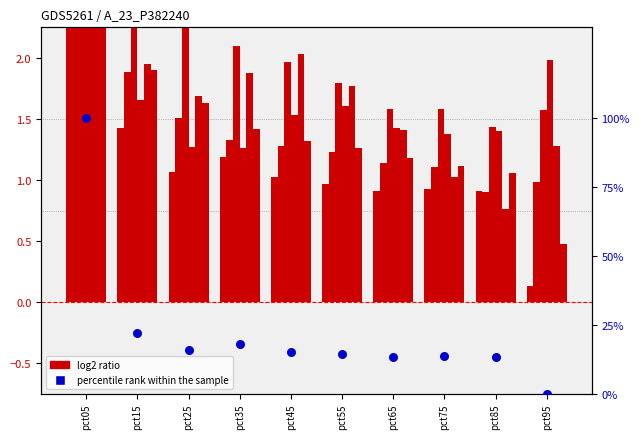

At how many categories does at least one series exceed 85?

1